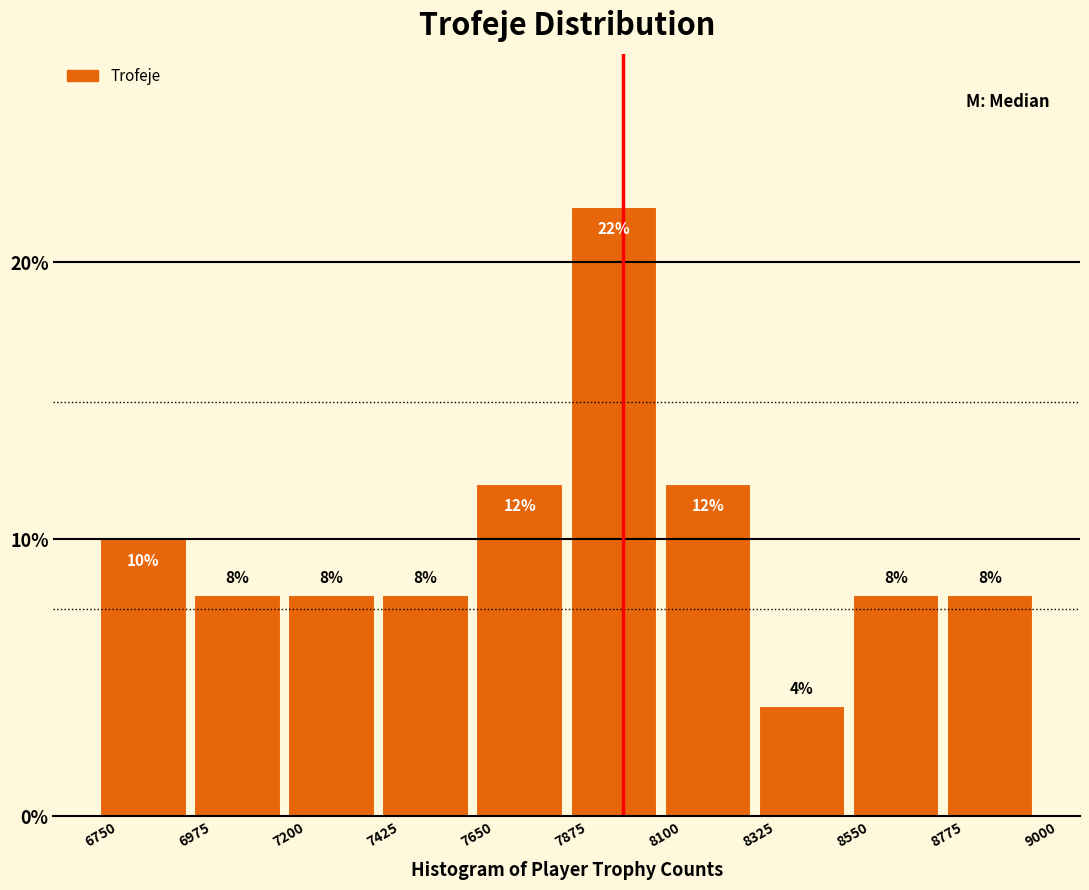

What is the height of the bar covering 8100 to 8325 on the x-axis?

12